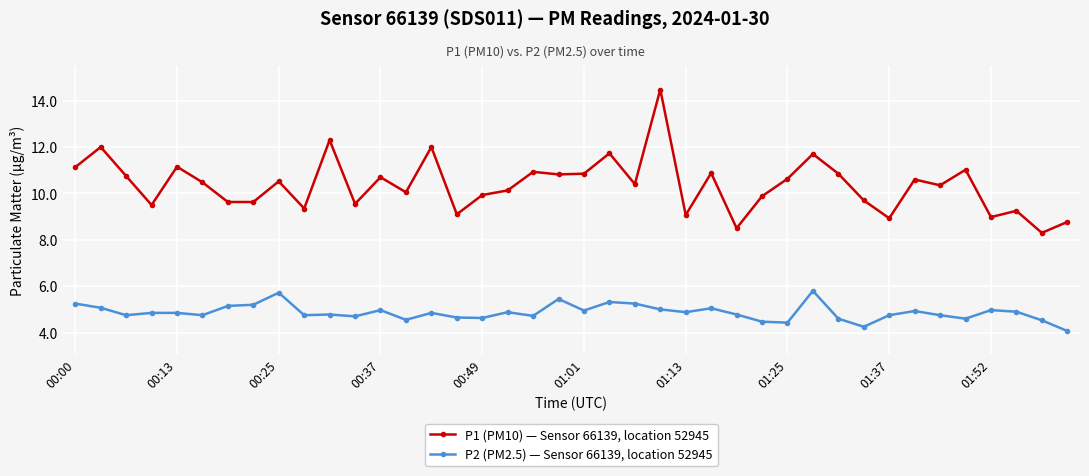

True or false: P1 (PM10) — Sensor 66139, location 52945 and P2 (PM2.5) — Sensor 66139, location 52945 cross at least once.

False